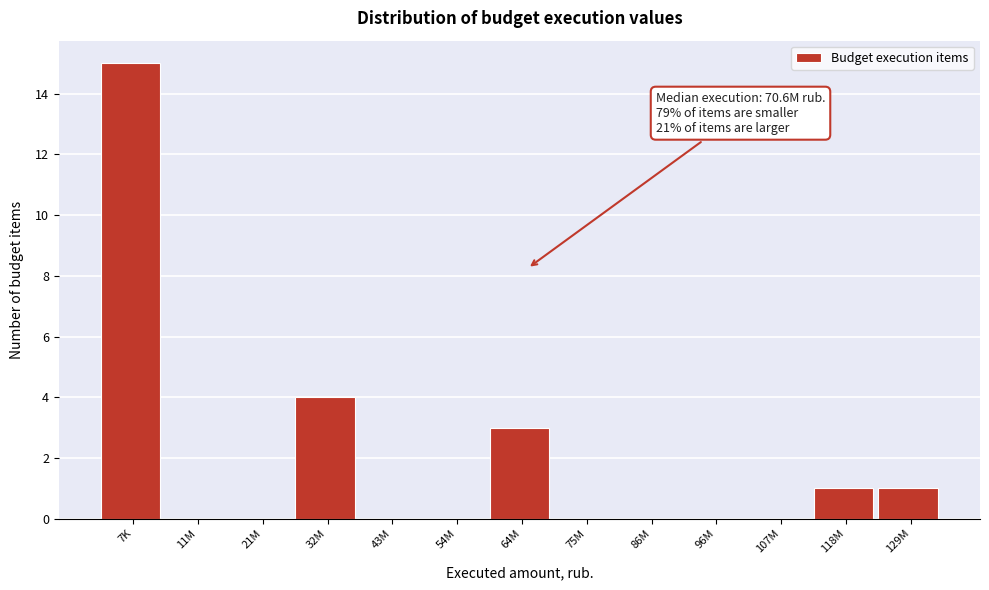

Reading left to right, transcribe all the data shown in this chart.

7K=15	11M=0	21M=0	32M=4	43M=0	54M=0	64M=3	75M=0	86M=0	96M=0	107M=0	118M=1	129M=1